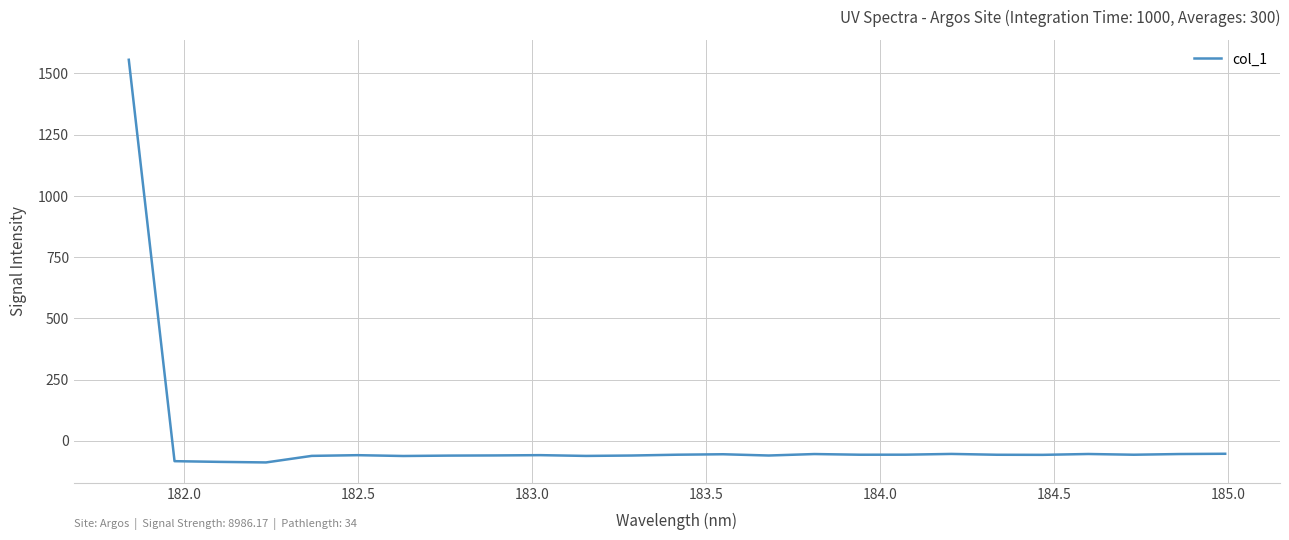

How many categories are shown in the chart?

25